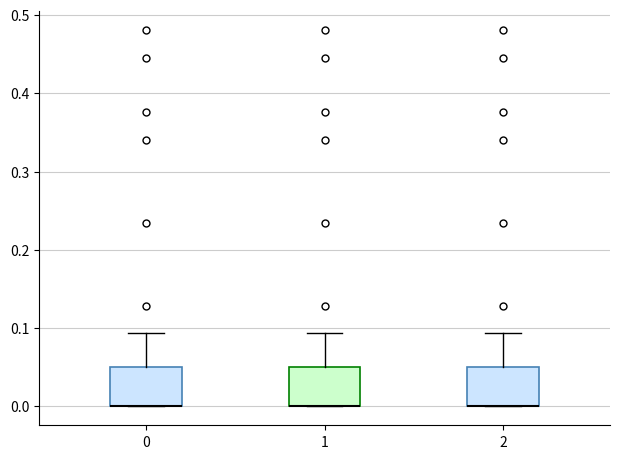

Where is the lower edge of the box at x = 2 on the y-axis? The values are not printed on the chart, so give them approximately, as read against the axis.

0.00